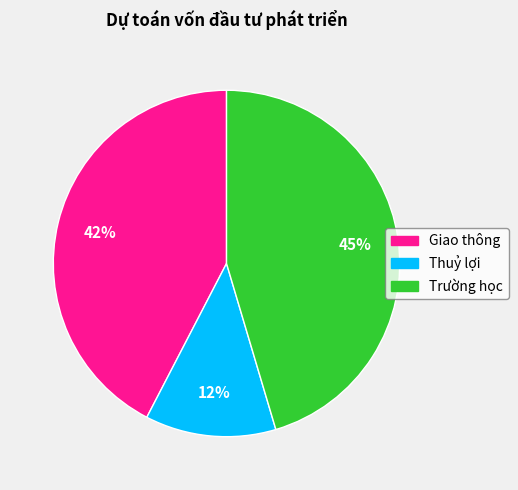

Is Thuỷ lợi the majority of the pie?

No